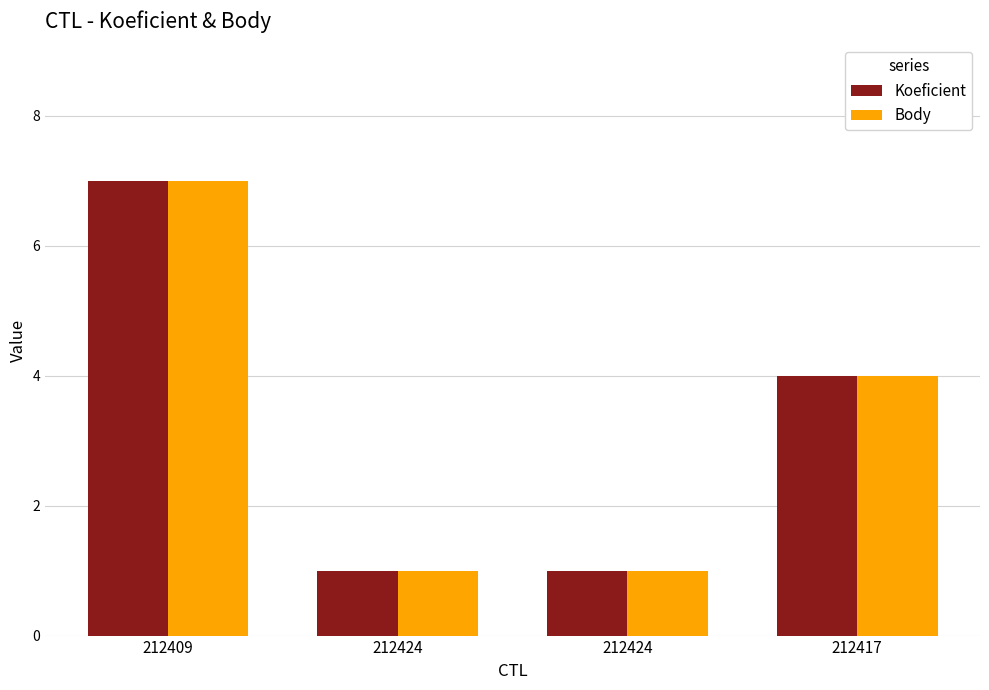

Is the value of Body at 212424 greater than the value of Koeficient at 212417?

No